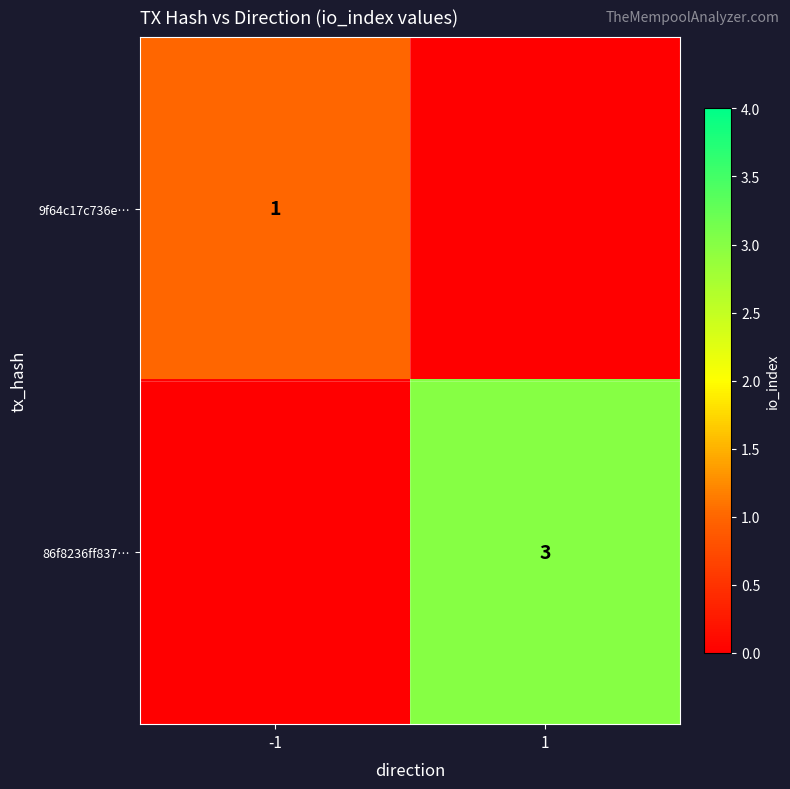

True or false: 86f8236ff837… has a value of 3 at 1.

True